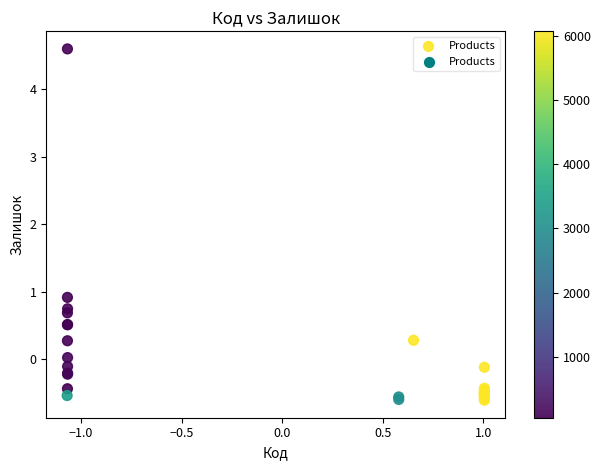

What Y value in the scatter plot is closest to 1?

0.9